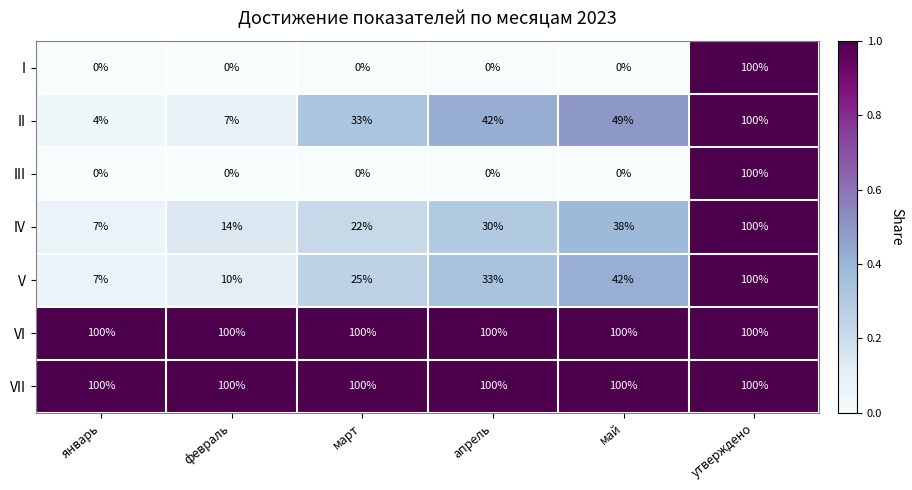

Which series changed the most between февраль and май?

II